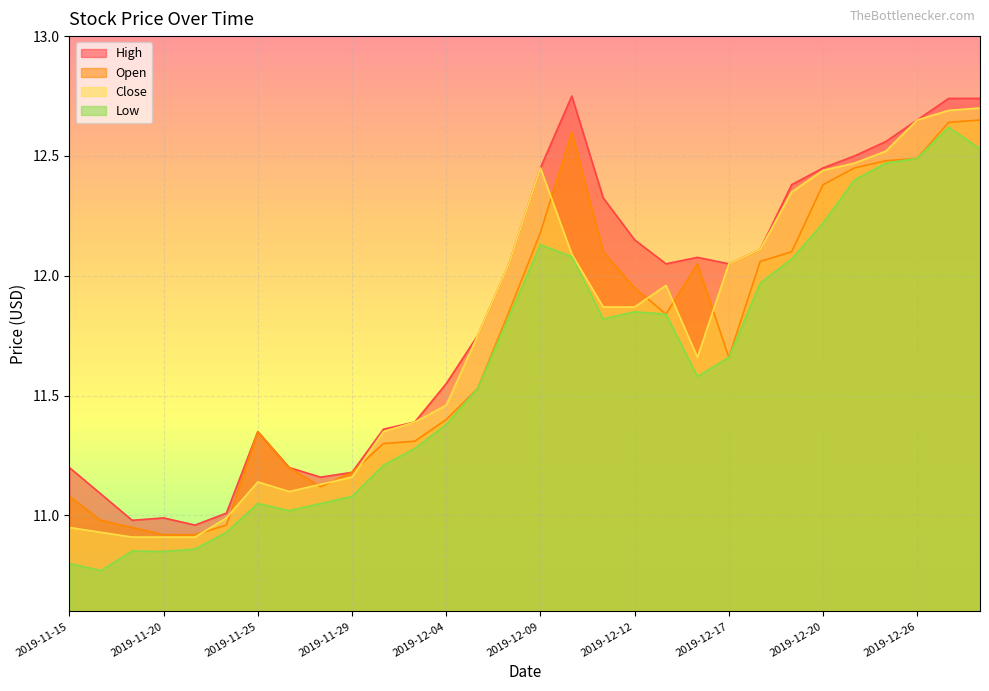

What is the sum of the Low values at 2019-11-29 and 2019-12-05?

22.6